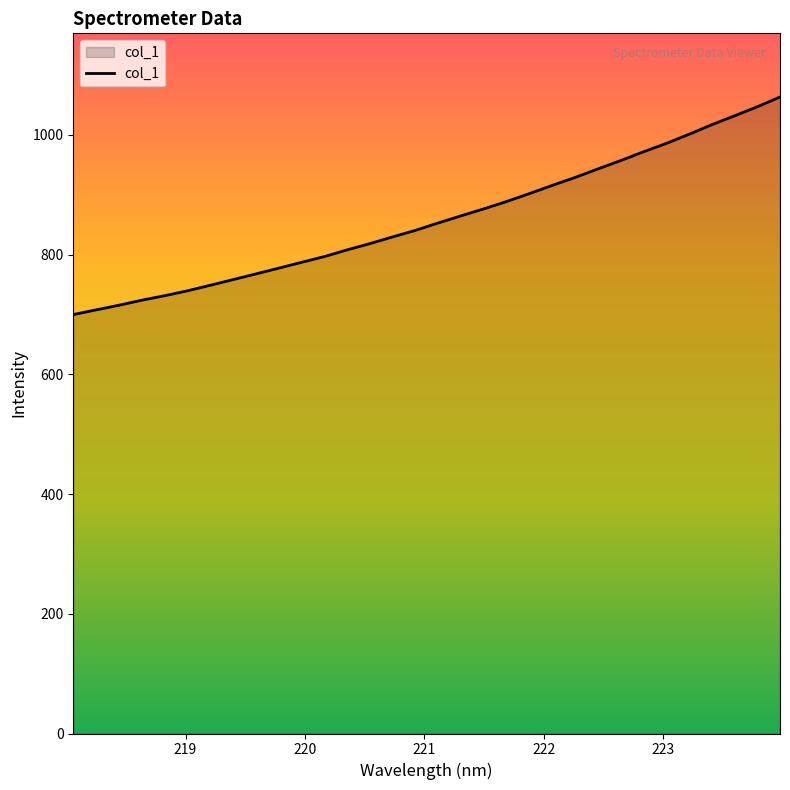

Reading left to right, list all the values displayed in this chart.

699.7	707.5	715.2	723.7	731.2	739.3	748.6	758.1	767.5	777.2	786.9	796.5	807.7	818.2	829.4	840.3	852.7	864.6	876.3	888.6	901.8	915.4	928.6	942.9	956.8	971.5	985.5	1000.7	1016.8	1031.6	1046.7	1063.1